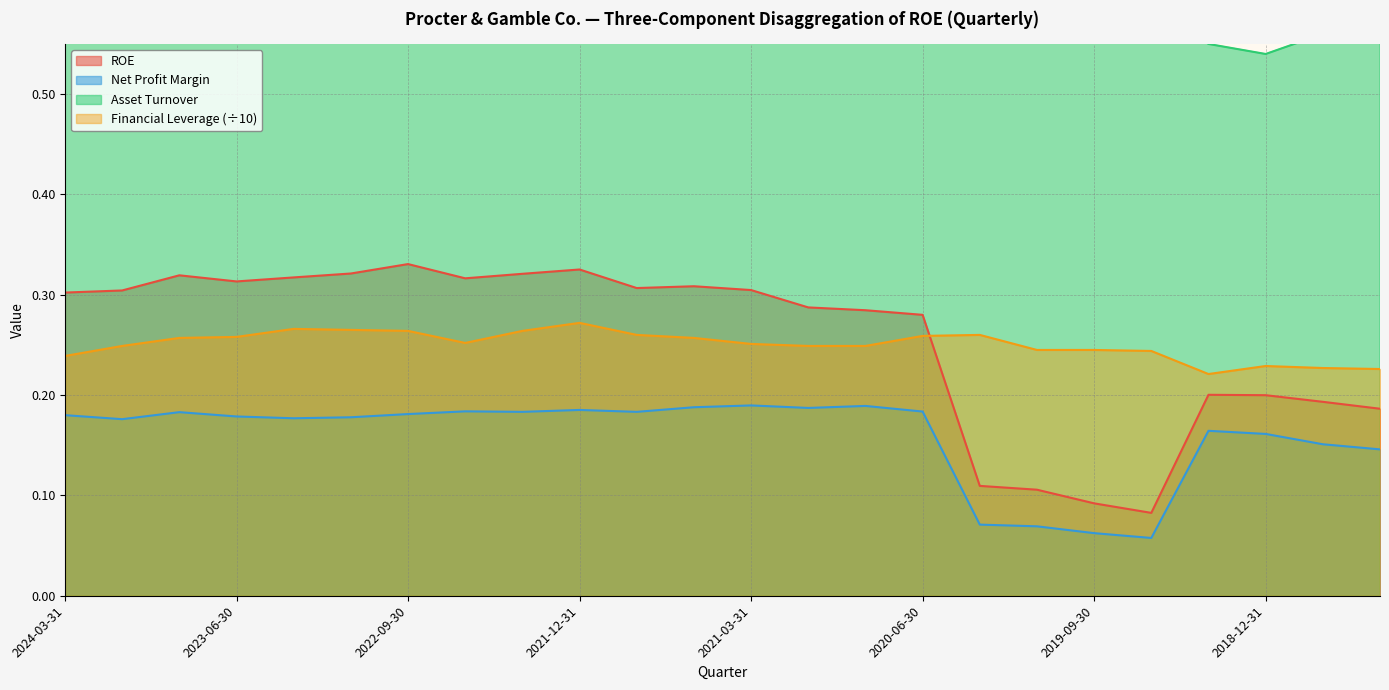

List the series in order of their peak value, highest first.

Asset Turnover, ROE, Financial Leverage, Net Profit Margin